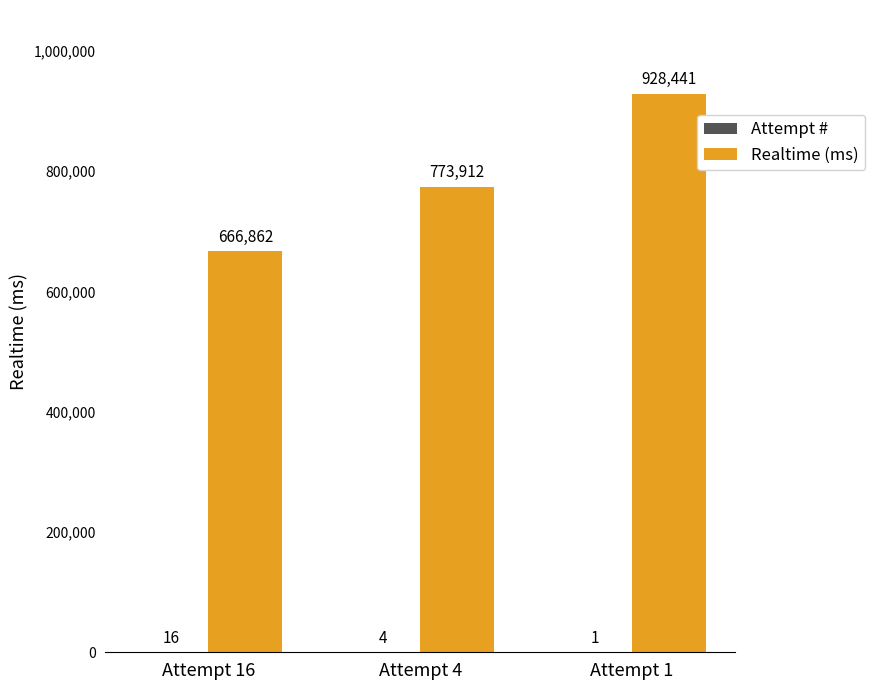

How many groups of bars are there?

3